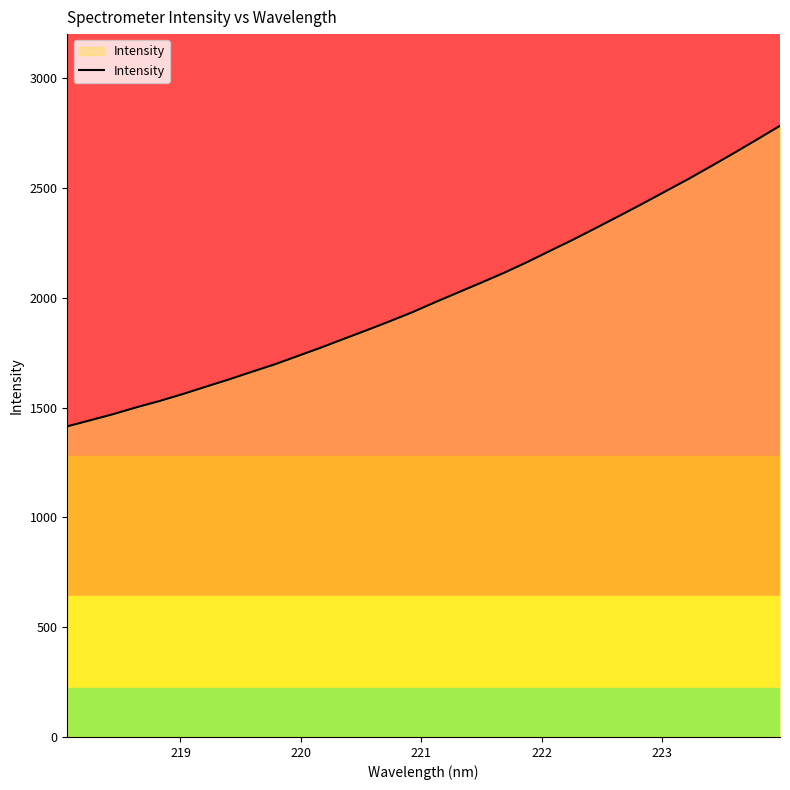

What is the difference between the maximum and minimum values?

1368.9